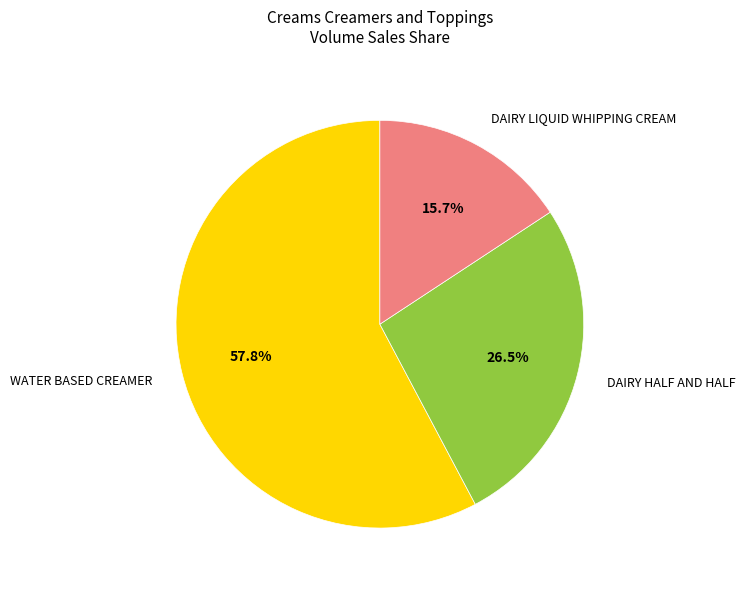

Rank the categories by value from highest to lowest.

WATER BASED CREAMER, DAIRY HALF AND HALF, DAIRY LIQUID WHIPPING CREAM